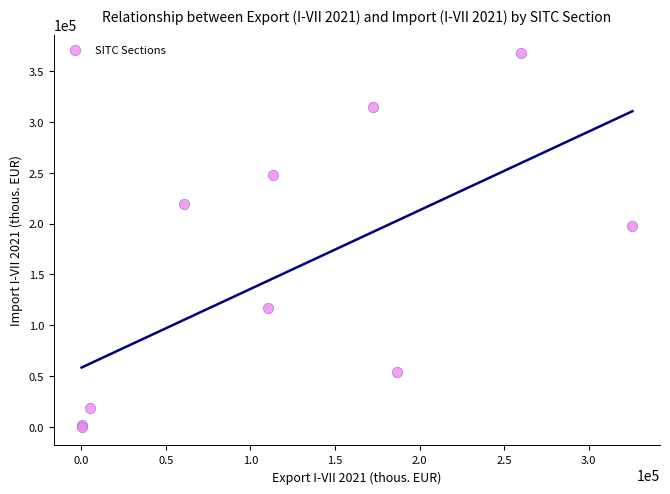

What Y value in the scatter plot is closest to 183767?

197967.4